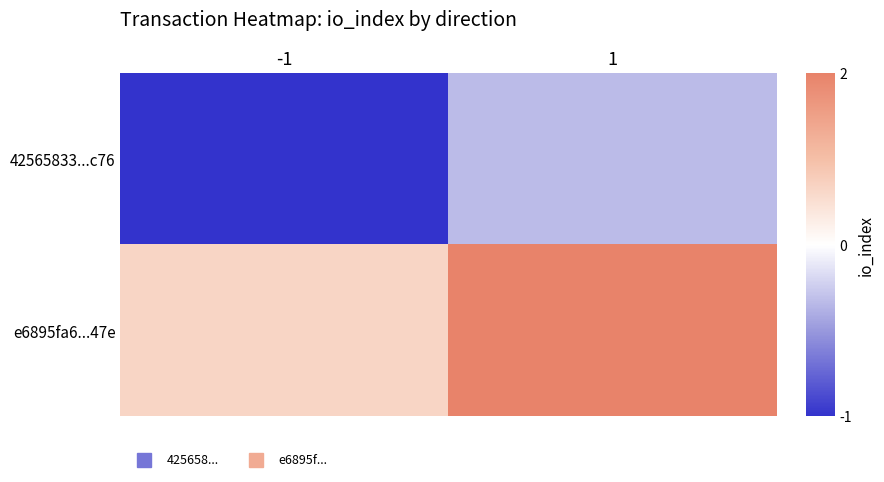

Reading left to right, what are all the values shown in this chart?

42565833...c76: -1=-1	1=0
e6895fa6...47e: -1=1	1=2